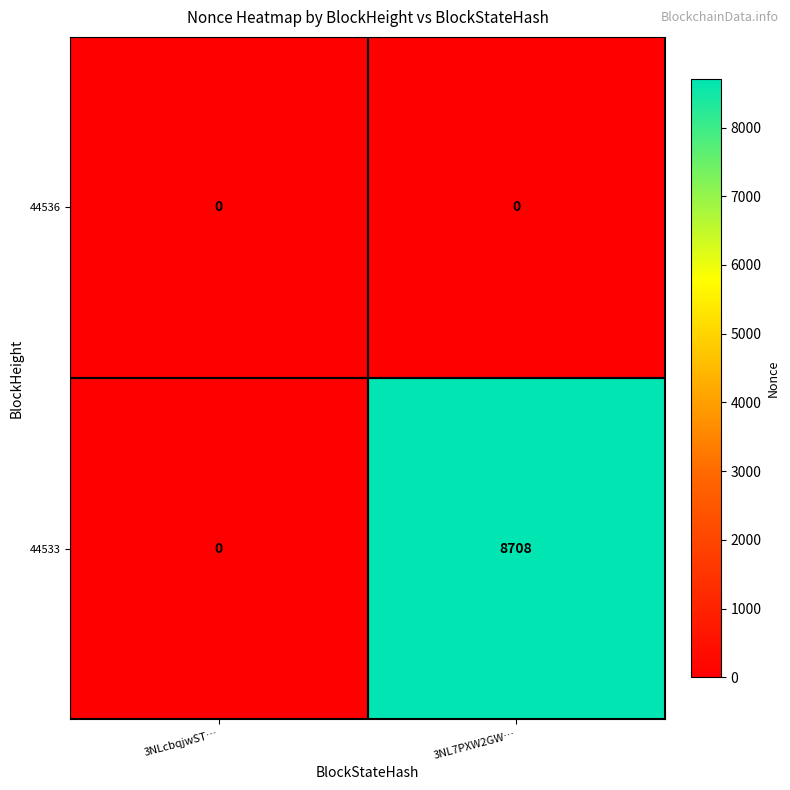

Between 3NLcbqjwST… and 3NL7PXW2GW…, which series saw the biggest shift?

44533